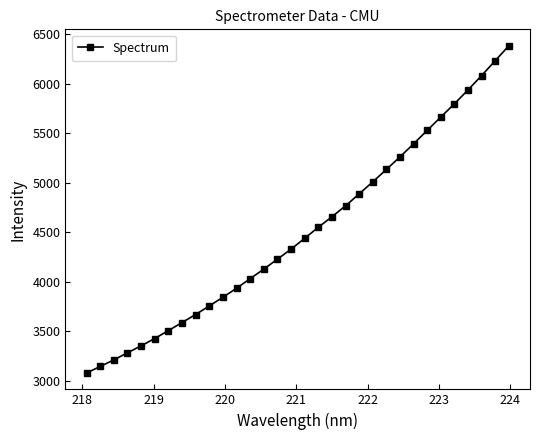

What is the smallest value displayed?

3076.2